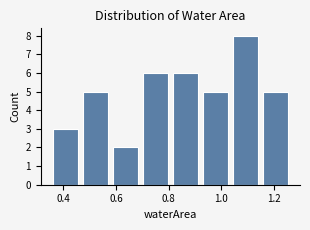

What is the height of the bar covering 0.58 to 0.70 on the x-axis? Neither the bar edges nor the heights are printed on the chart, so give them approximately, as read against the axes.

2